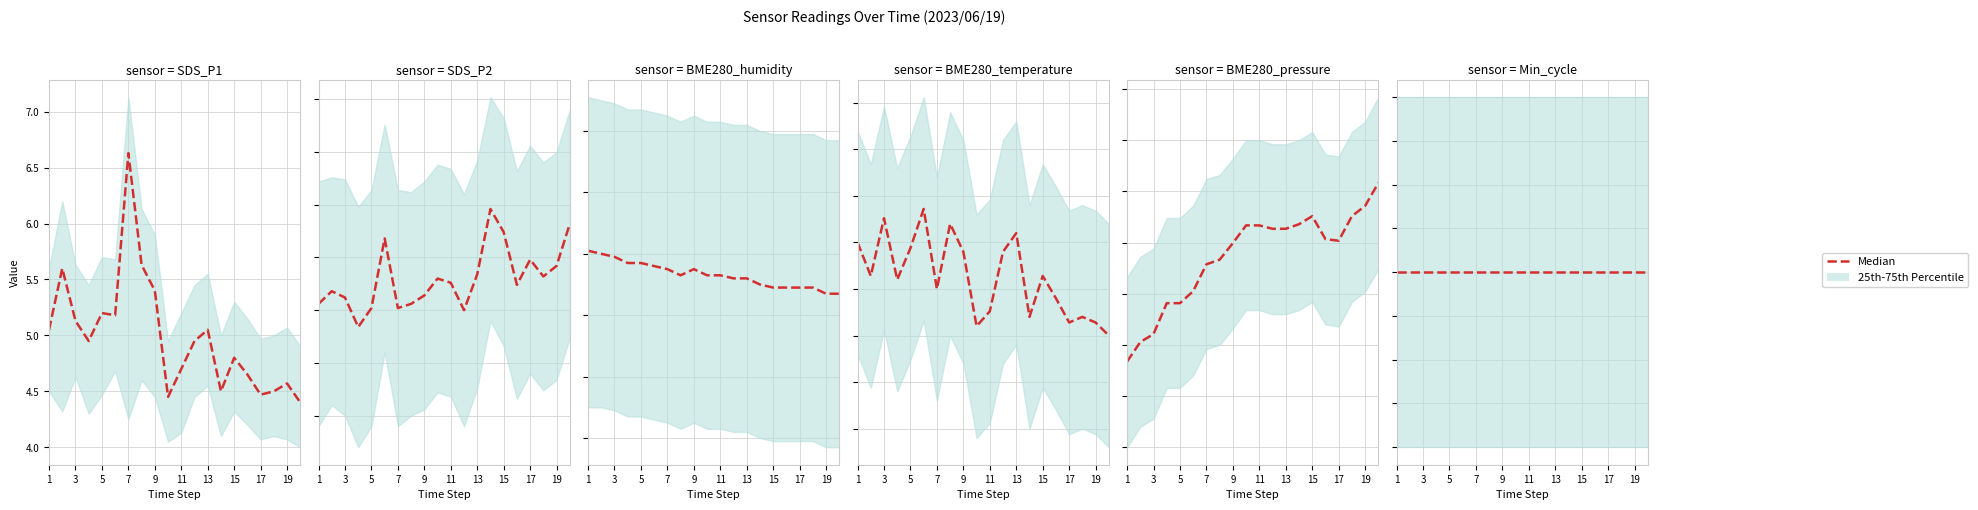

What is the label of the 9th point from the left?

9